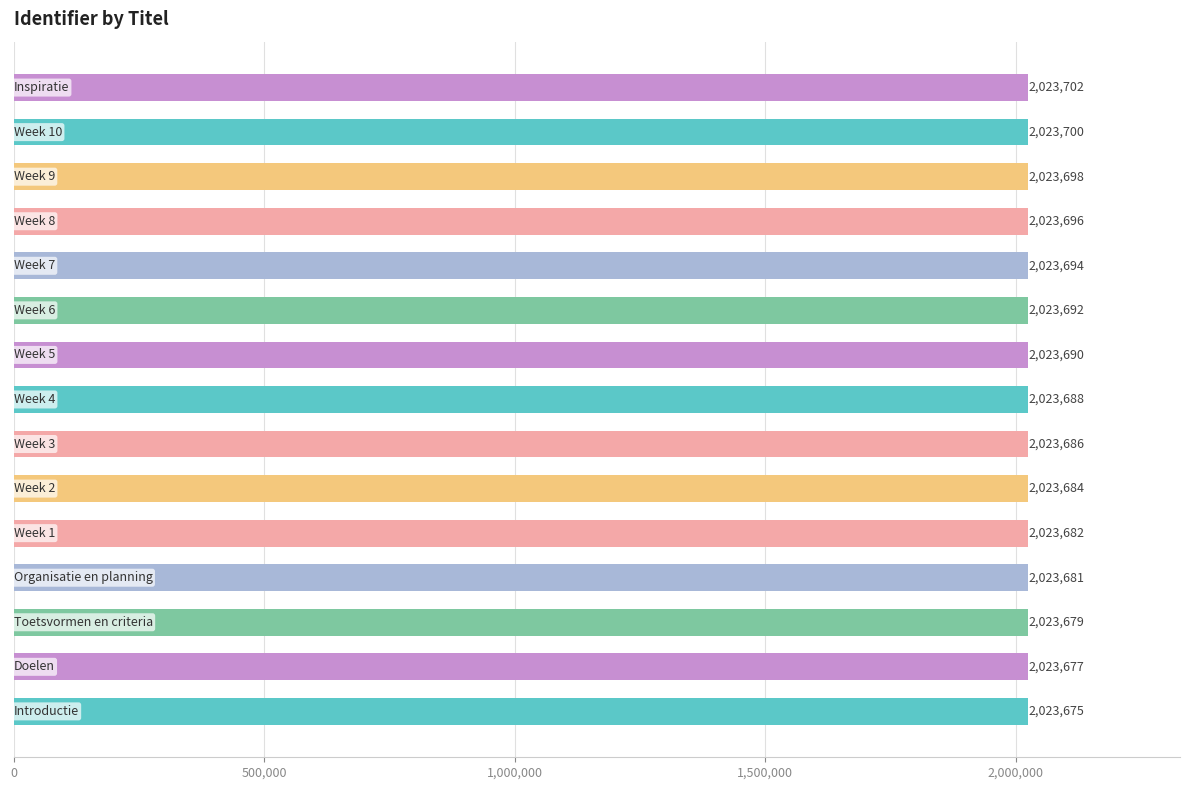

What is the difference between the second highest and minimum values?

25